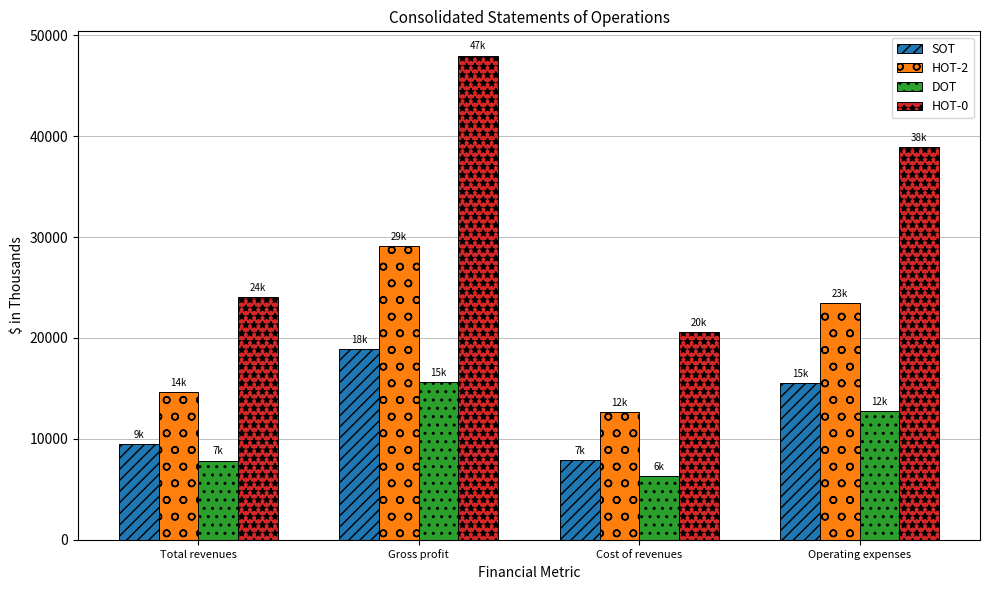

Which series has the largest total across all categories?

HOT-0